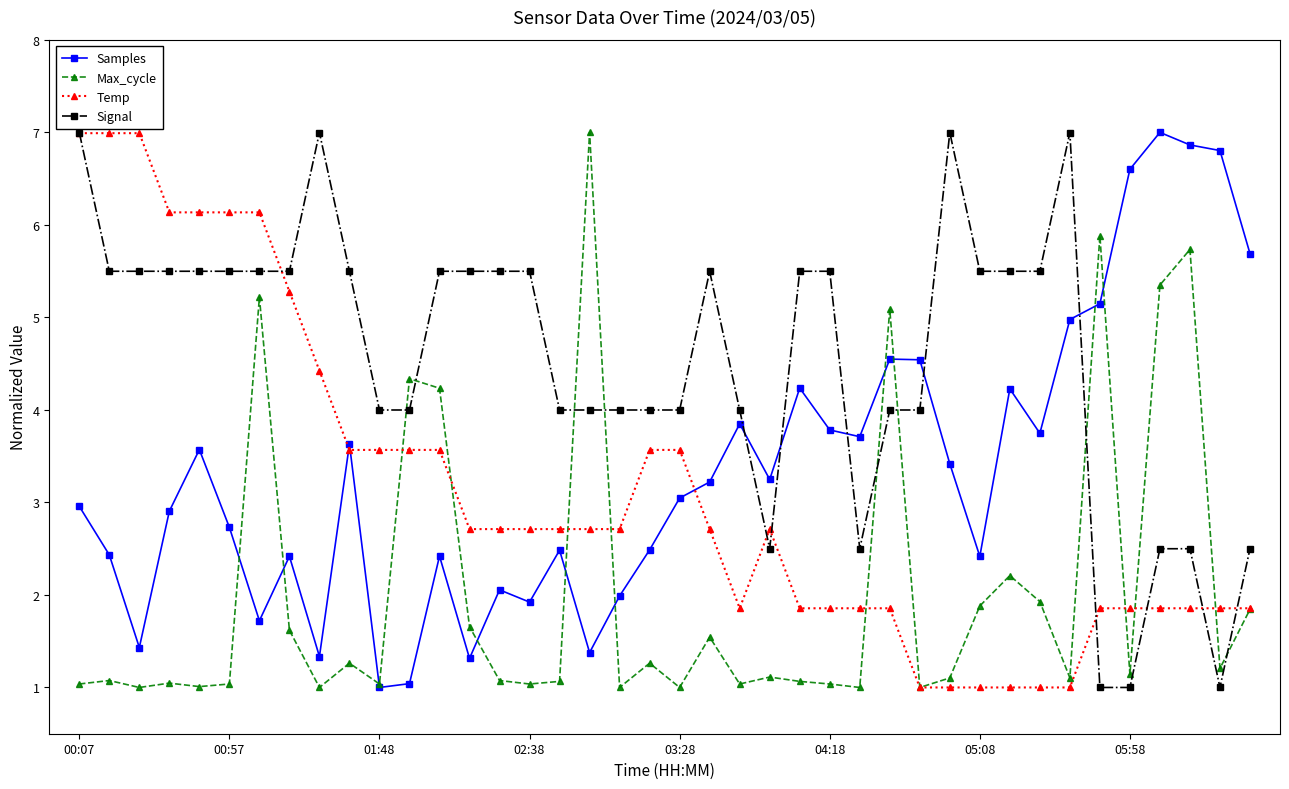

At how many categories does at least one series exceed 6?

15